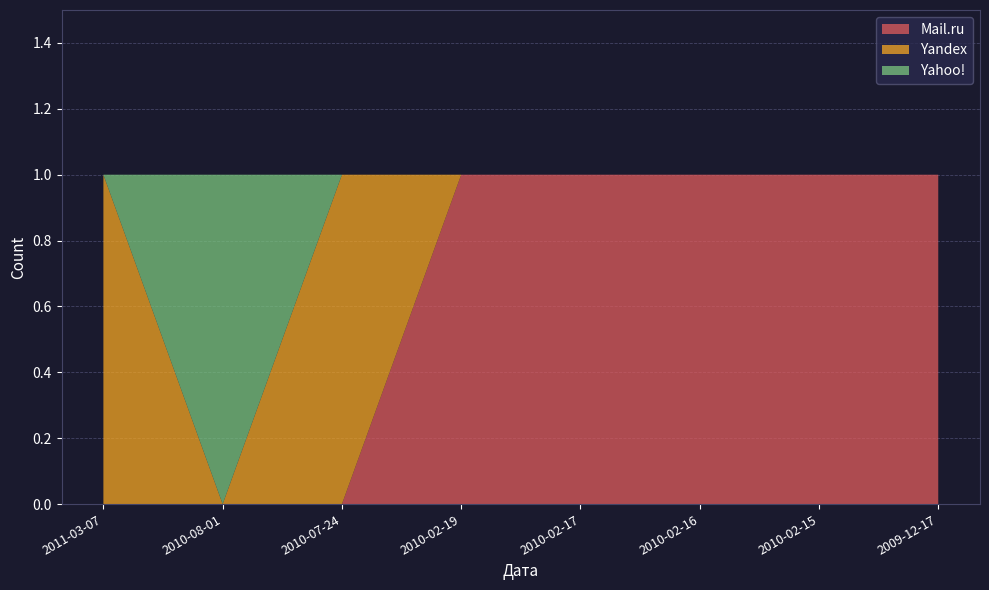

Reading left to right, extract all data points from this chart.

Mail.ru: 0	0	0	1	1	1	1	1
Yandex: 1	0	1	0	0	0	0	0
Yahoo!: 0	1	0	0	0	0	0	0